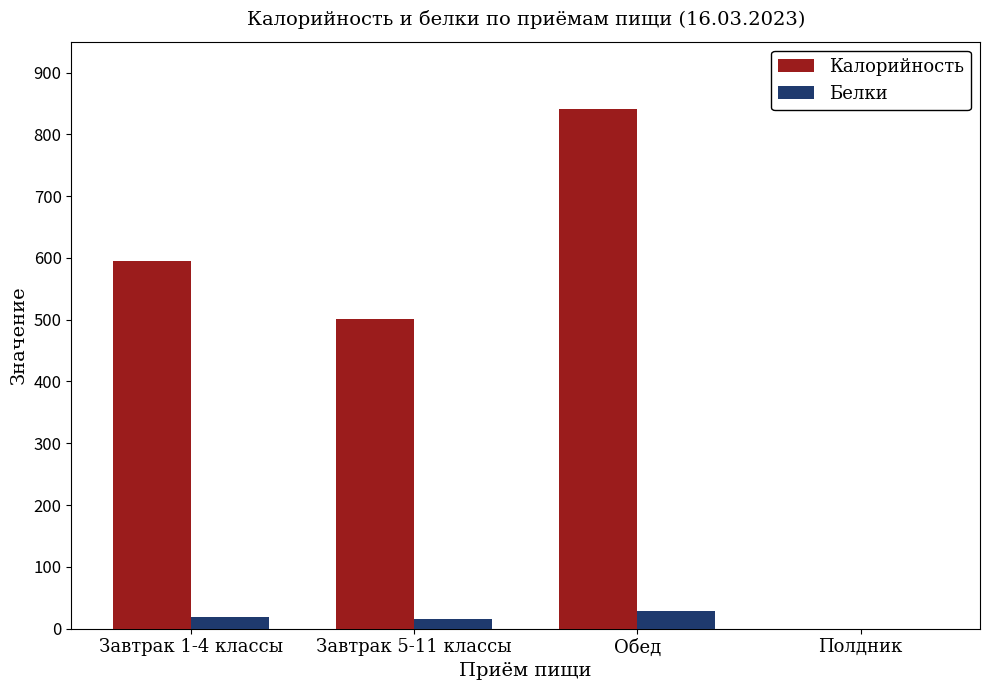

Which label corresponds to the largest value in the chart?

Обед